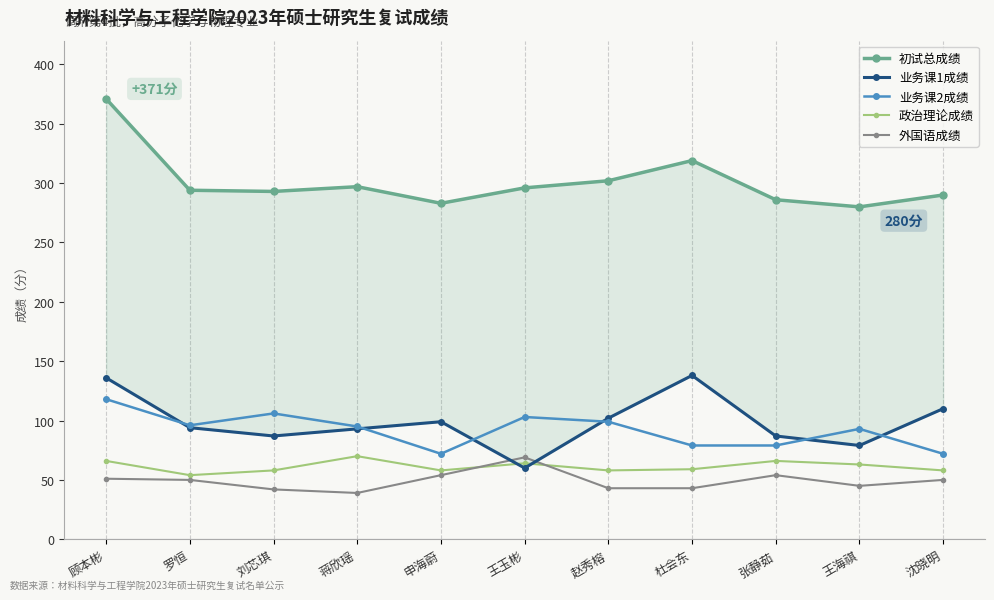

How many lines are shown in the chart?

5